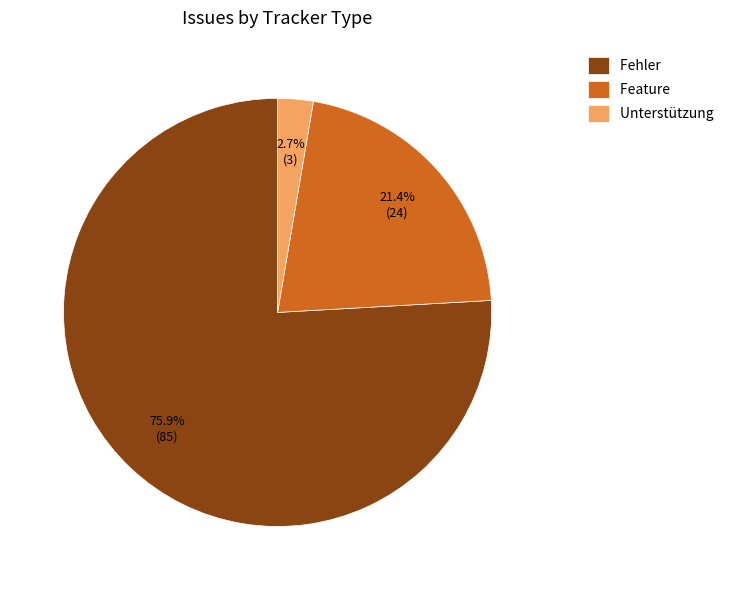

Is Feature the majority of the pie?

No